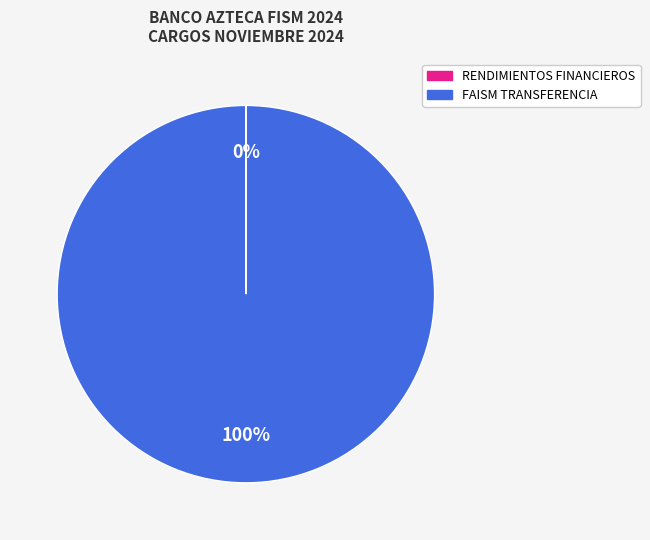

To the nearest percent, what portion does FAISM TRANSFERENCIA represent?

100%